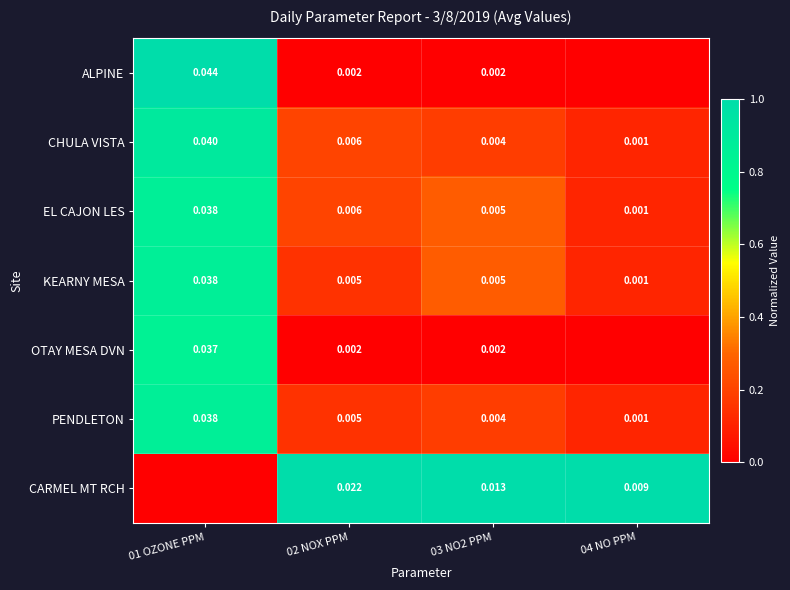

Is the value of CARMEL MT RCH at 02 NOX PPM greater than the value of KEARNY MESA at 03 NO2 PPM?

Yes